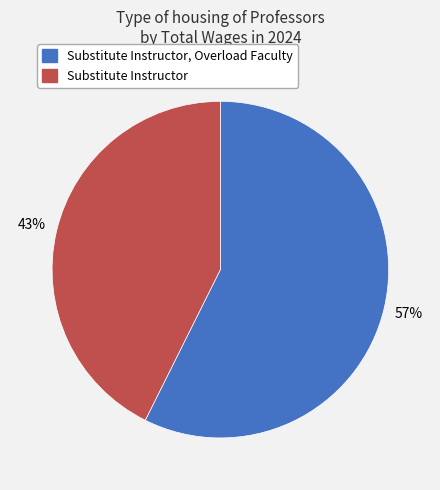

Is the sum of Substitute Instructor, Overload Faculty and Substitute Instructor greater than half?

Yes